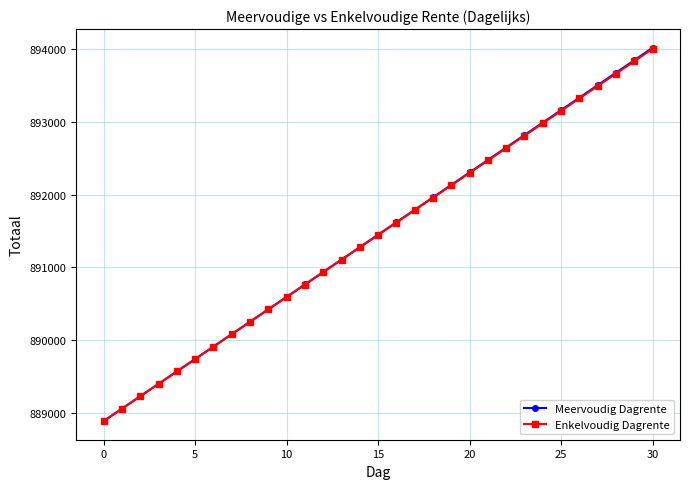

Which series has the widest spread of values?

Meervoudig Dagrente